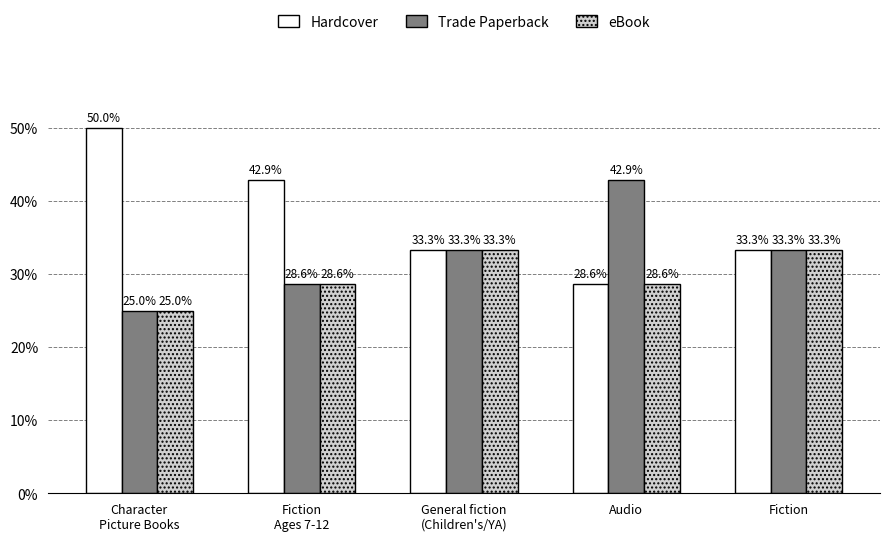

The Hardcover series shows 12.4 at Audio. True or false?

False